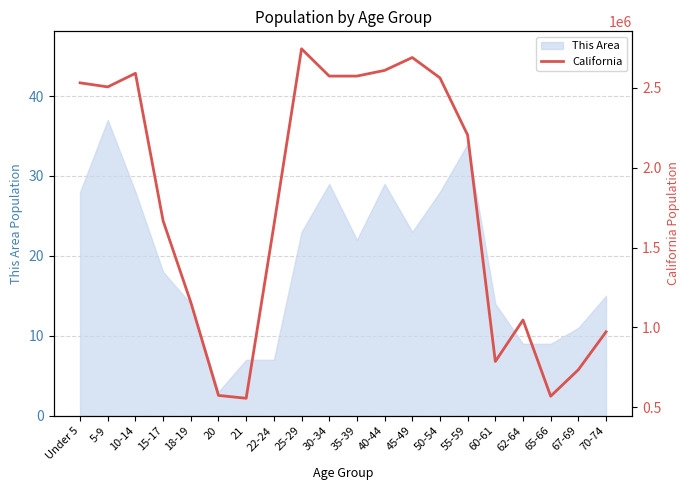

What is the maximum value shown in the chart?

2744409